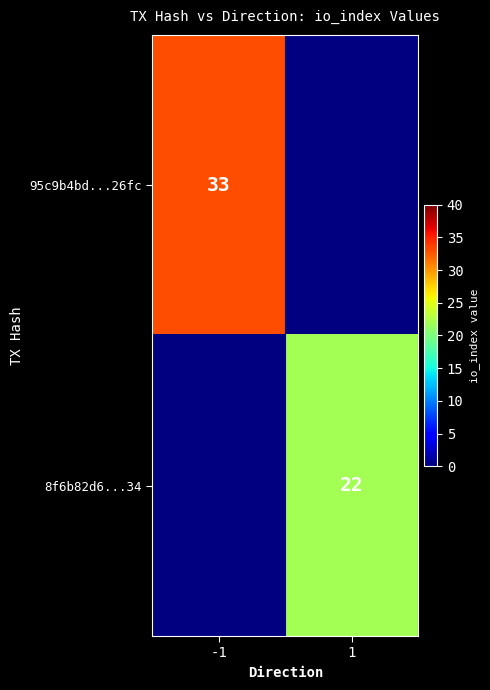

Is the value of 95c9b4bd...26fc at -1 greater than the value of 8f6b82d6...34 at 1?

Yes